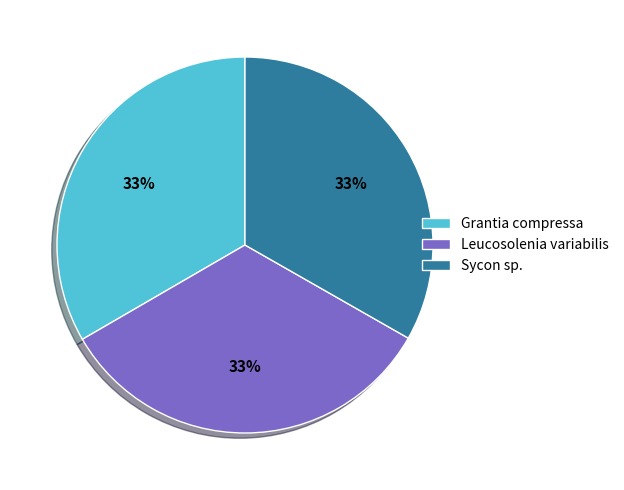

Do Sycon sp. and Grantia compressa together represent more than half of the pie?

Yes